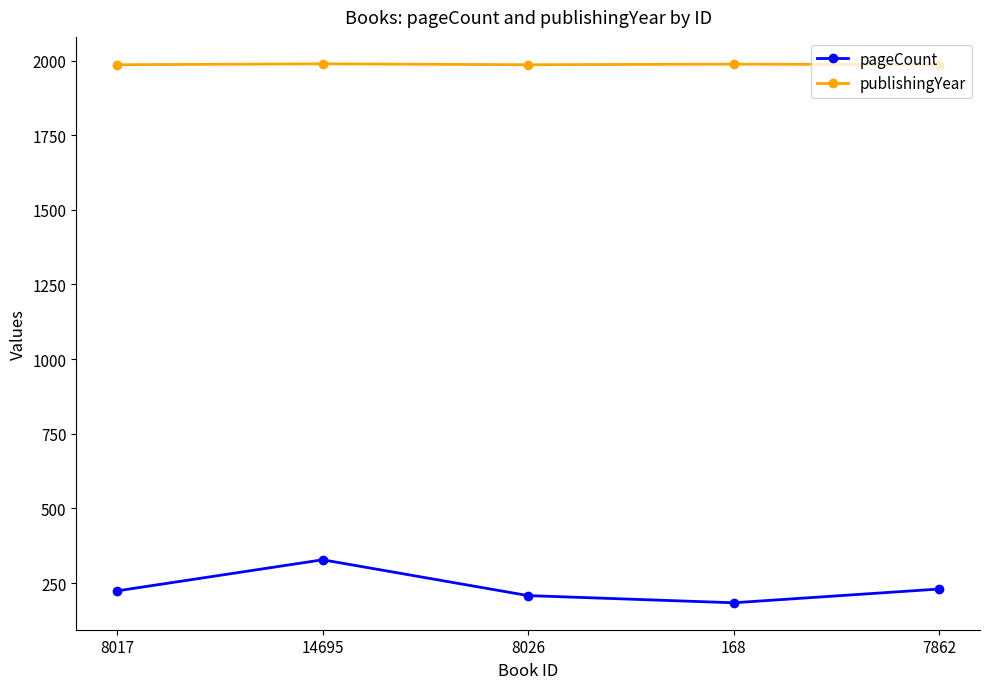

What are all the series names shown in the legend?

pageCount, publishingYear